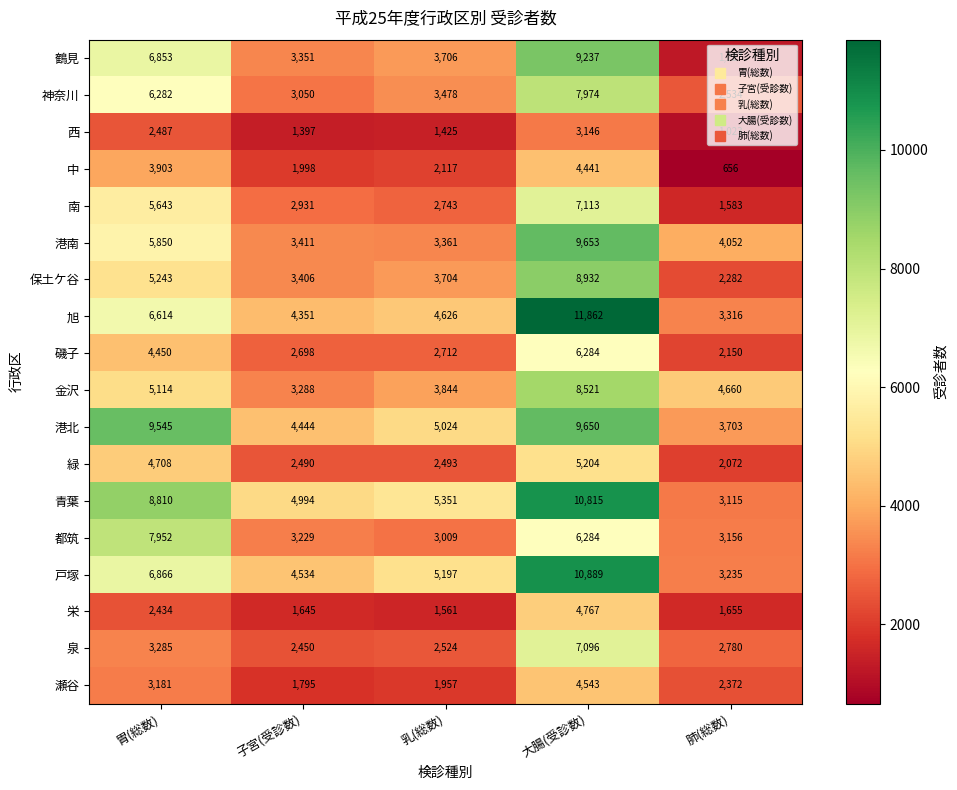

Is it true that 栄 equals 1325 at 胃(総数)?

False